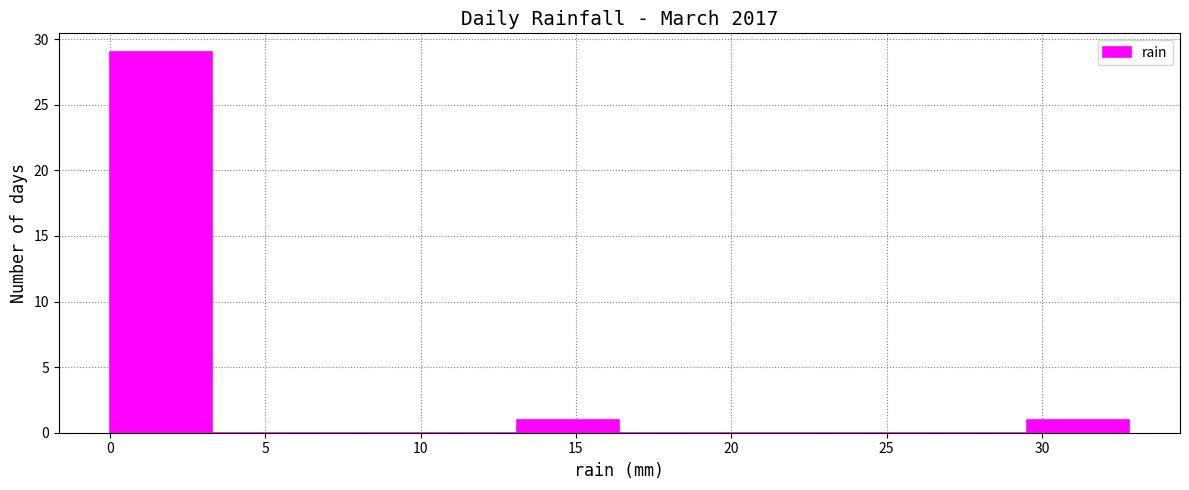

Which range on the x-axis has the tallest bar?

0.0 to 3.5